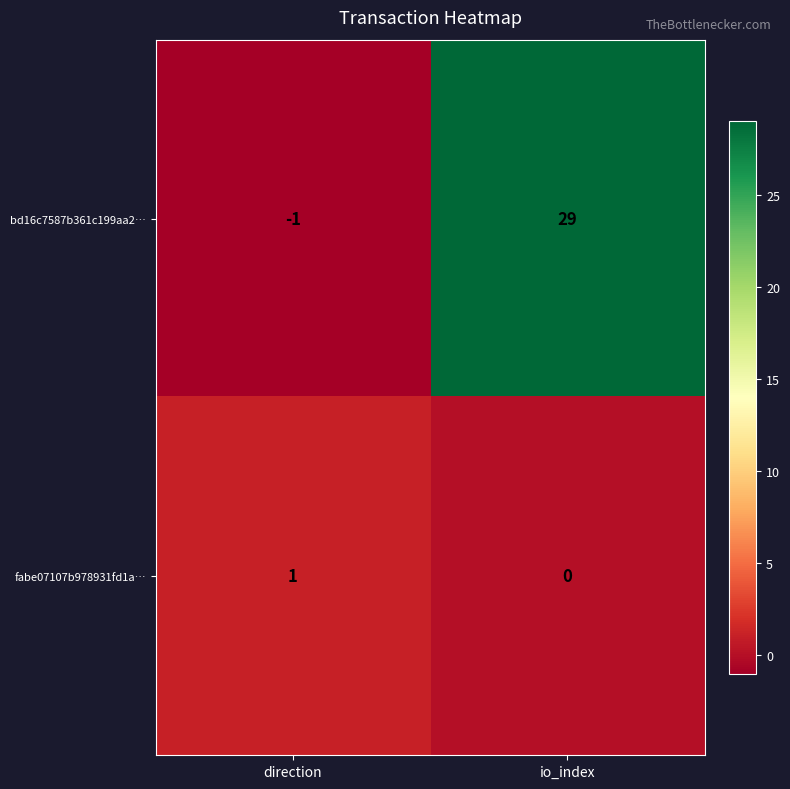

Where is fabe07107b978931fd1a… nearest to the value 0?

io_index